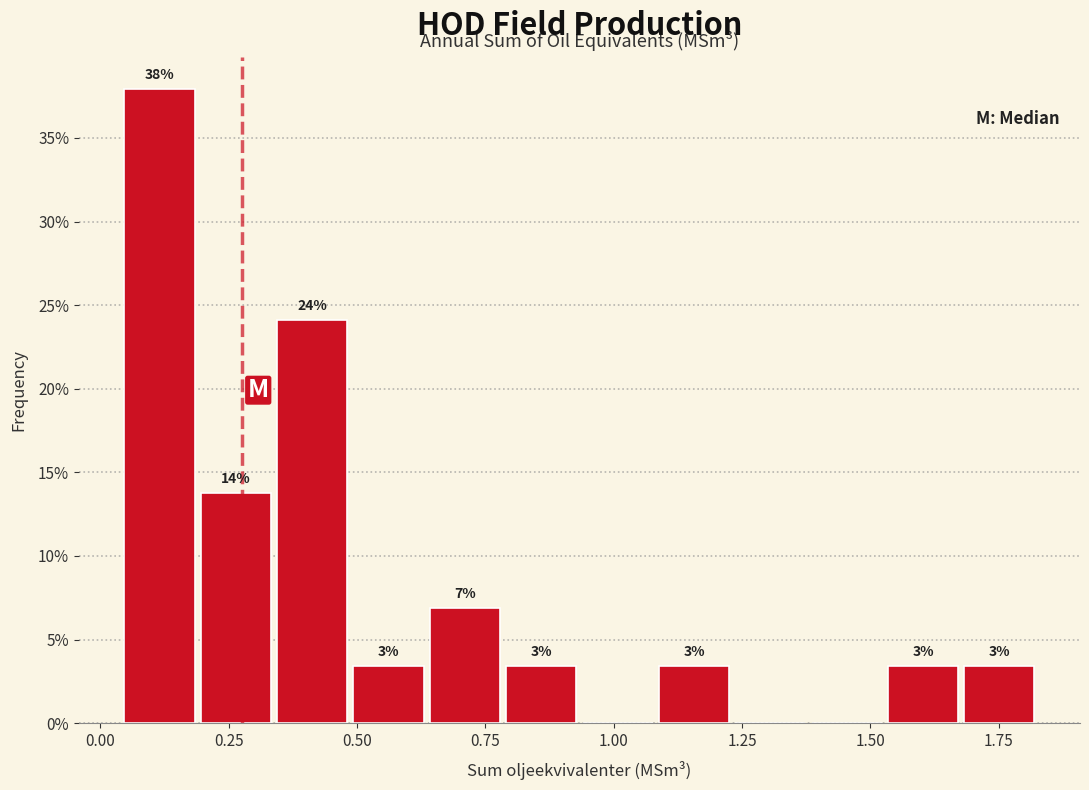

Read against the x-axis, roughly where is the centre of the tallest bar?

0.10